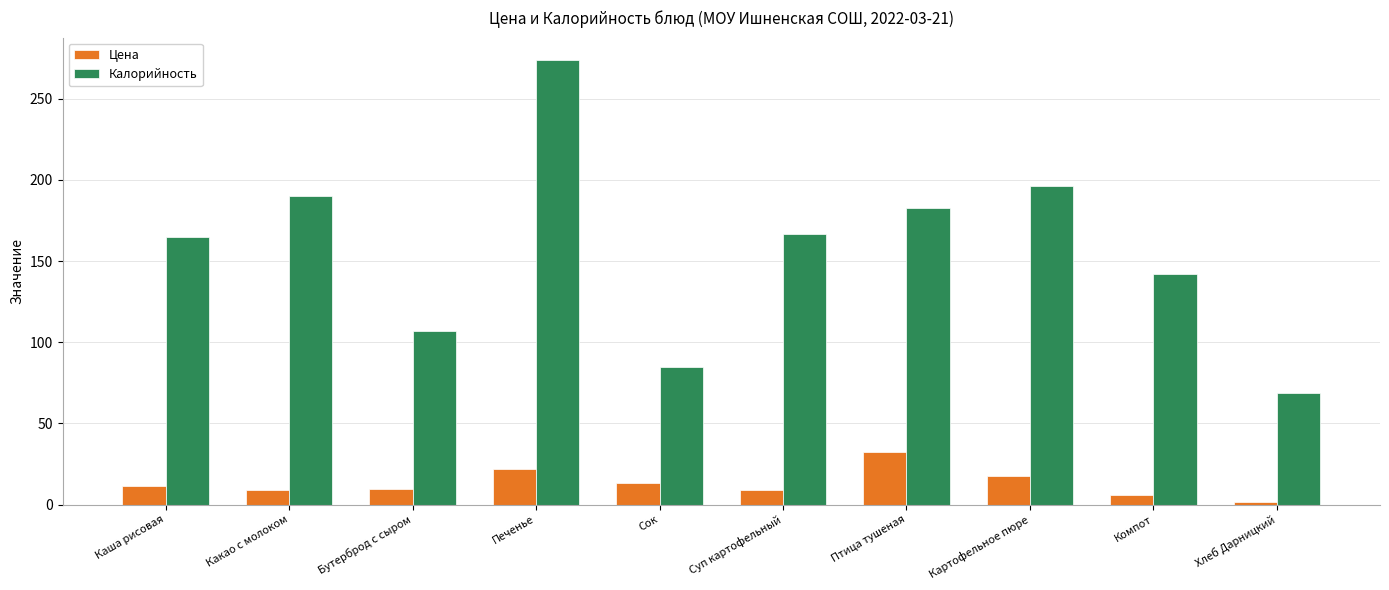

What is the minimum value shown in the chart?

1.4